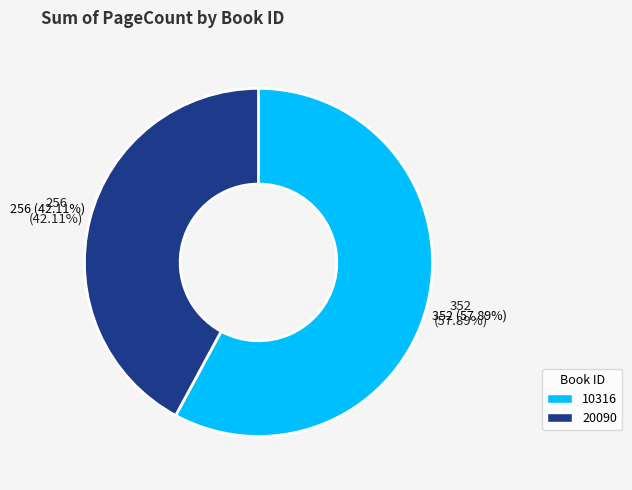

How many segments does this pie chart have?

2